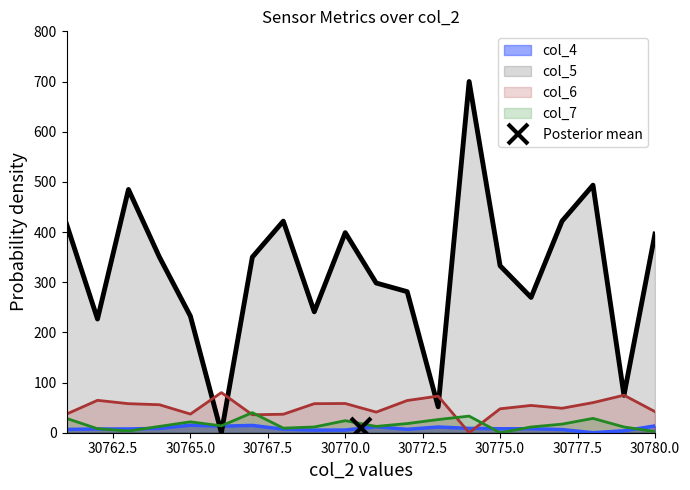

What is the total value across all series at 30772?

370.4